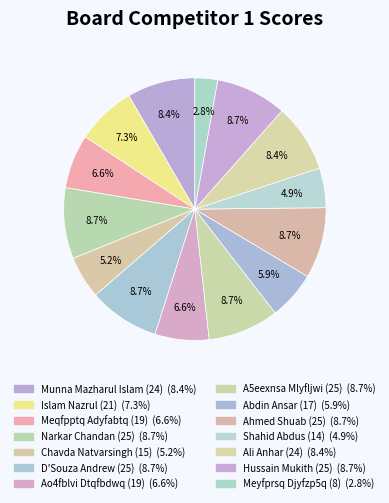

What is the change in value from Munna Mazharul Islam (24) to A5eexnsa Mlyfljwi (25)?

+1